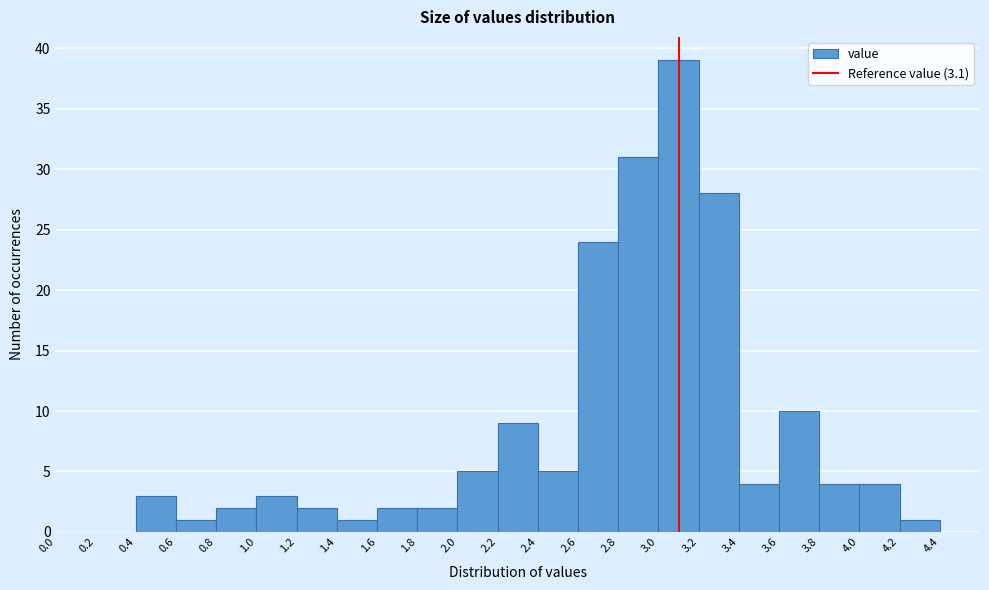

Which range on the x-axis has the tallest bar?

3.0 to 3.2